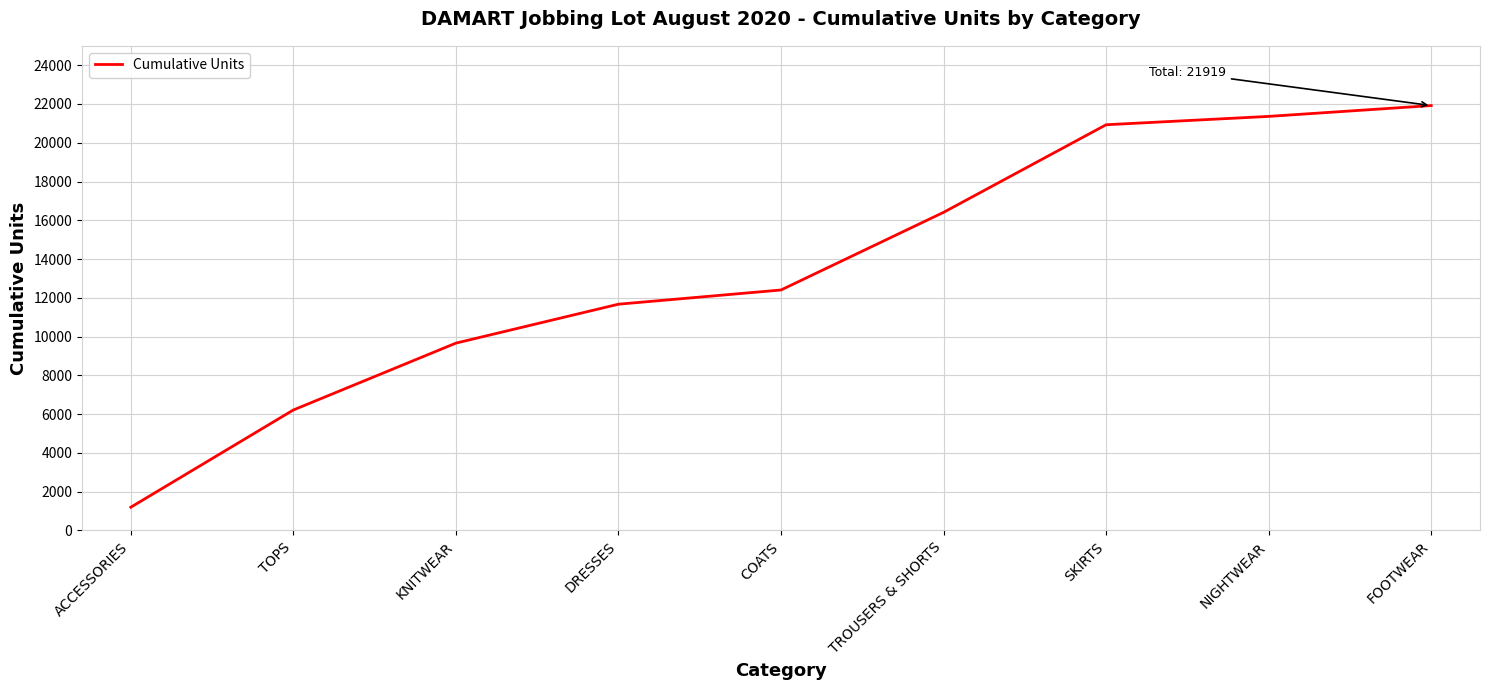

At which category does the chart reach its minimum across all series?

ACCESSORIES